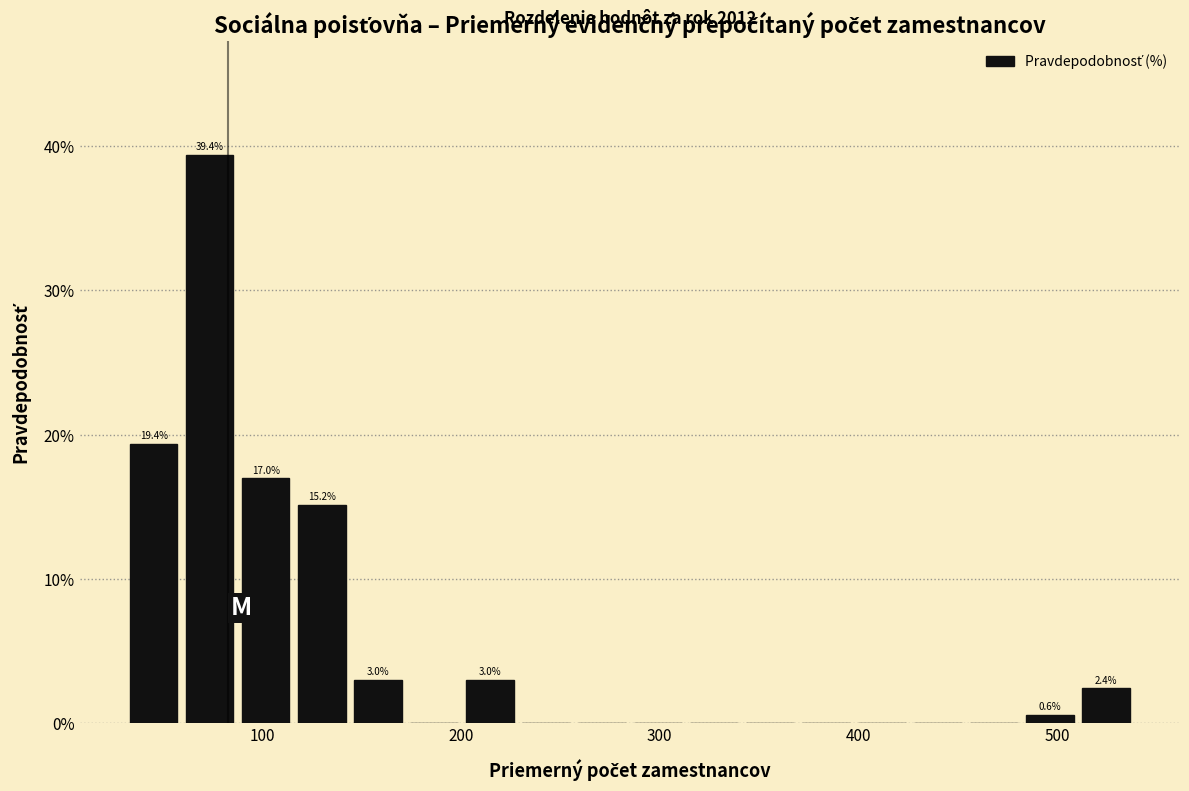

Around what value on the x-axis is the tallest bar? Give the approximate position of its centre, as read against the axis.

70